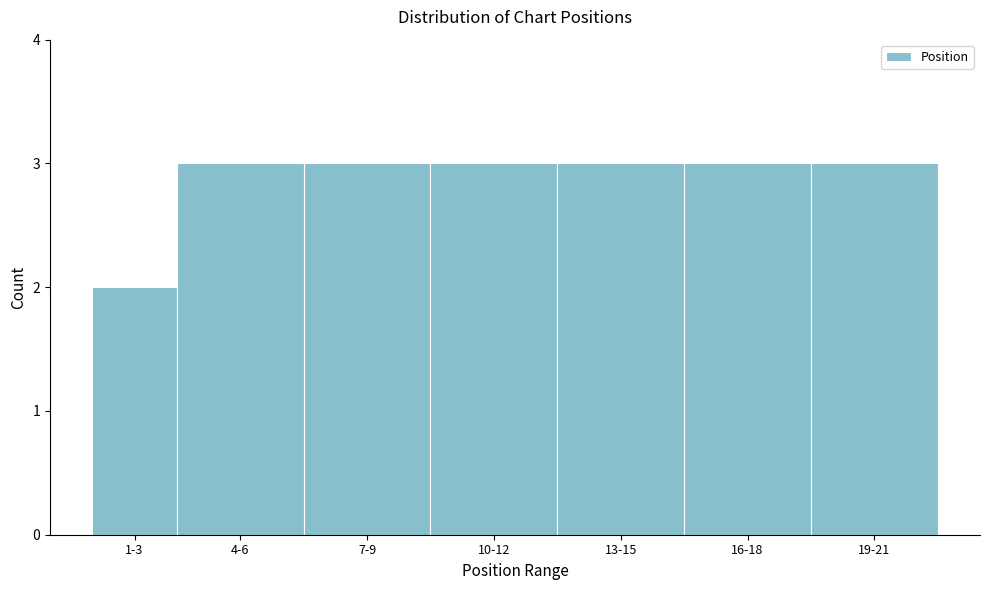

Reading left to right, what are all the values shown in this chart?

1-3=2	4-6=3	7-9=3	10-12=3	13-15=3	16-18=3	19-21=3